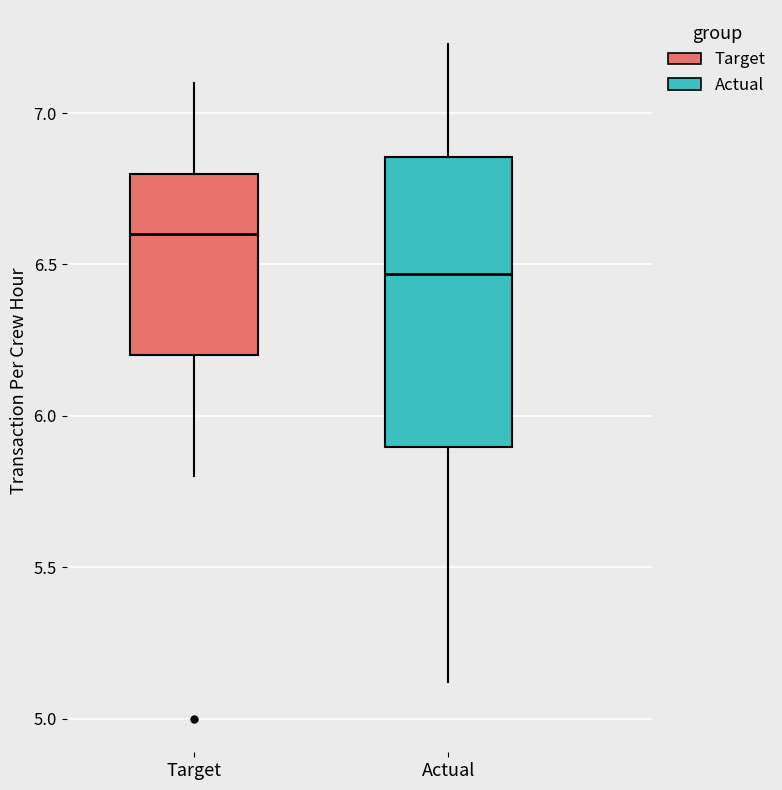

Reading left to right, read every box against the y-axis: the position of its median line, the range the box covers, and the ends of its whiskers. The values are not printed on the chart, so give them approximately, as read against the axis.

Target: median 6.60, box 6.20 to 6.80, whiskers 5.80 to 7.10
Actual: median 6.45, box 5.90 to 6.85, whiskers 5.10 to 7.25